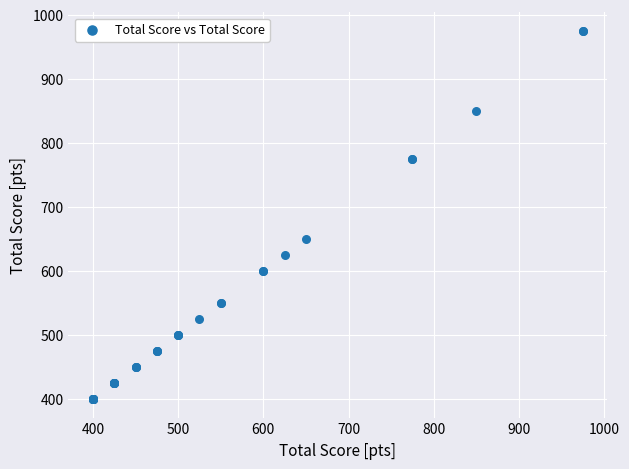

What Y value in the scatter plot is closest to 687?

650